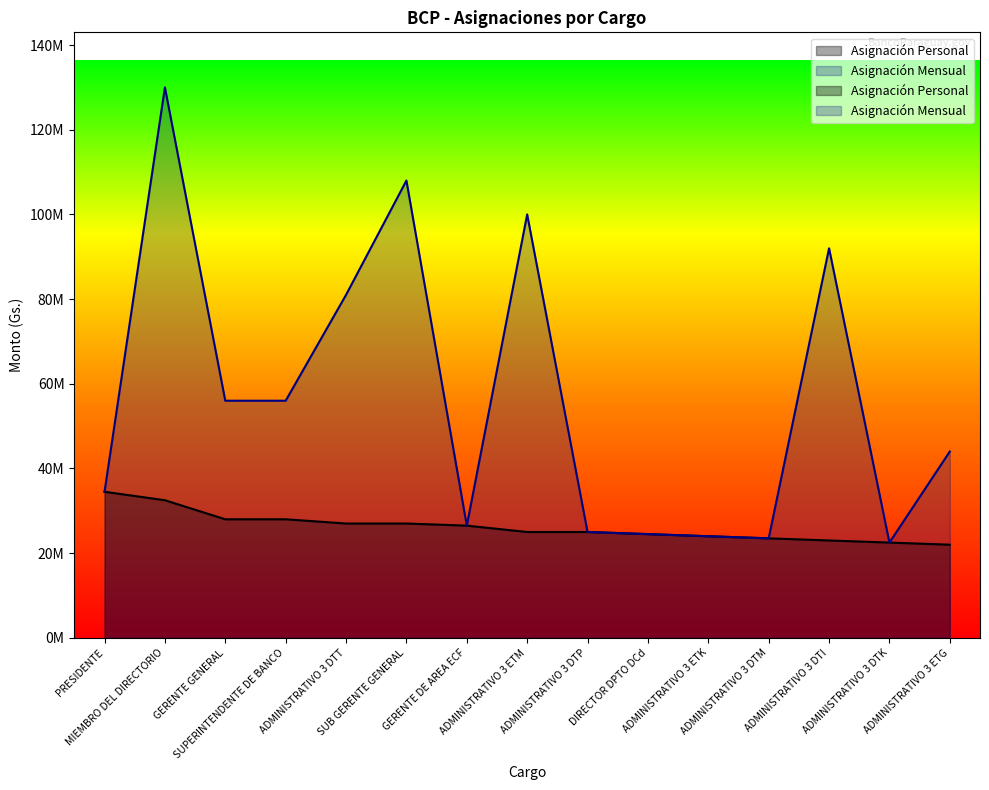

How many lines are shown in the chart?

2